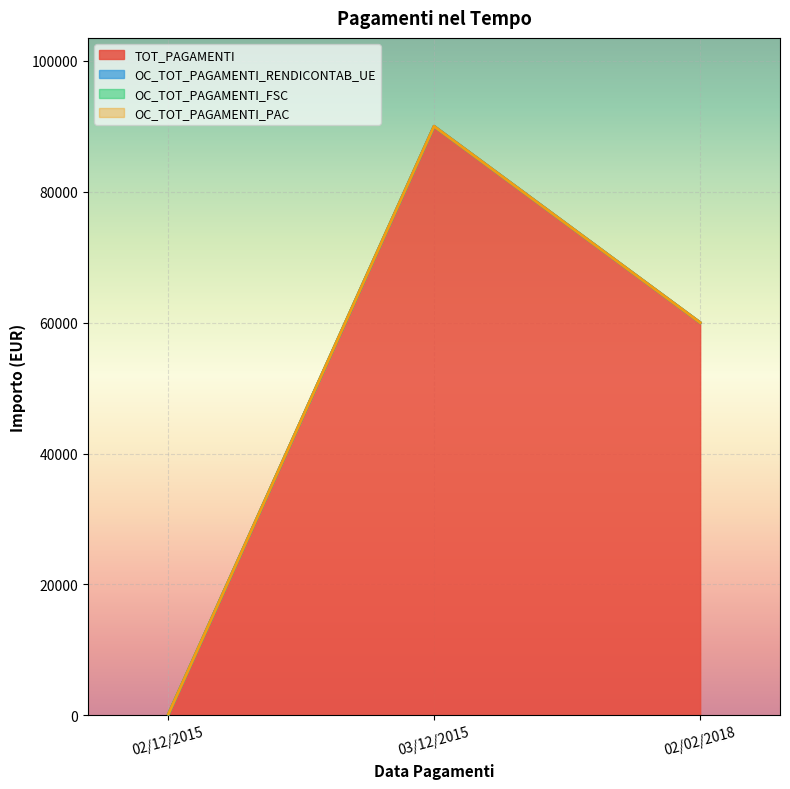

What is the greatest value displayed?

90000